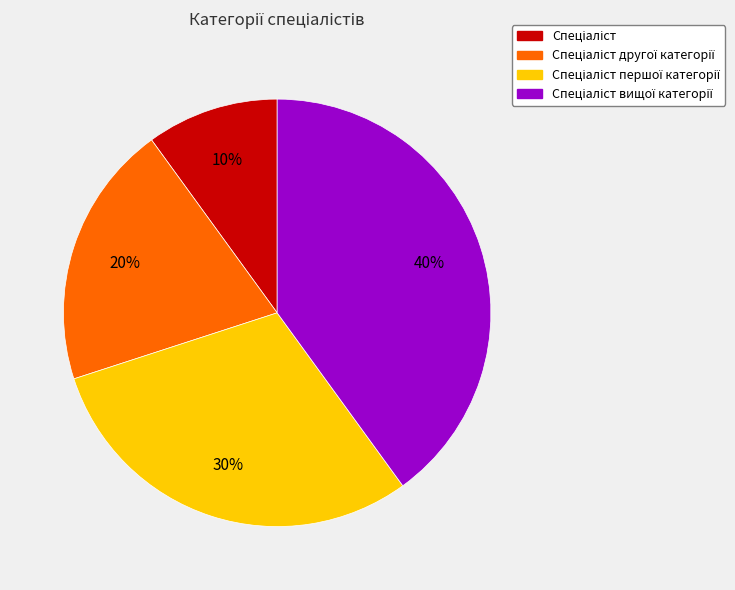

Is there any slice that represents more than half of the pie?

No